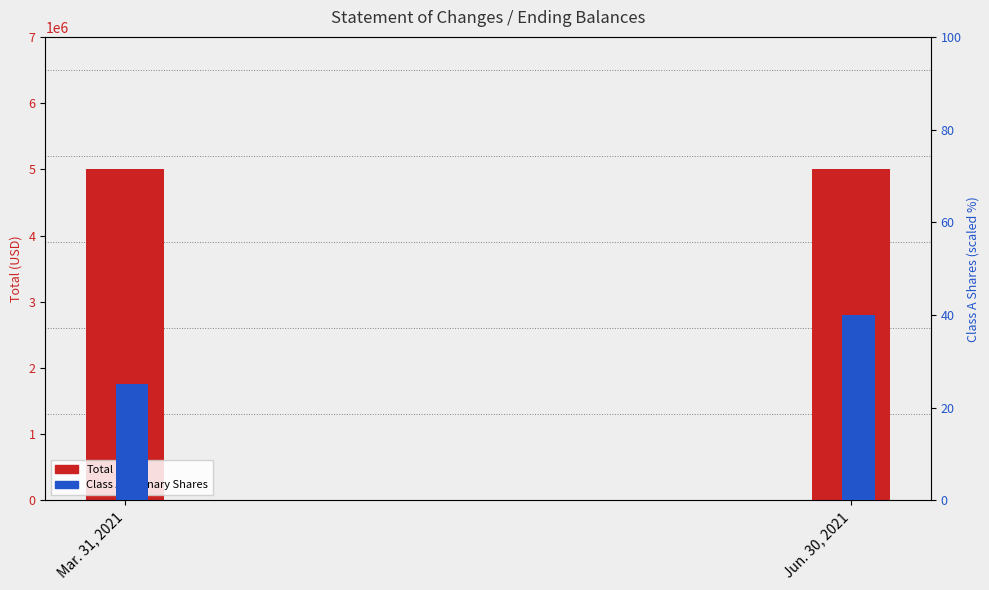

How many values in the Total series are below 5000009?

1